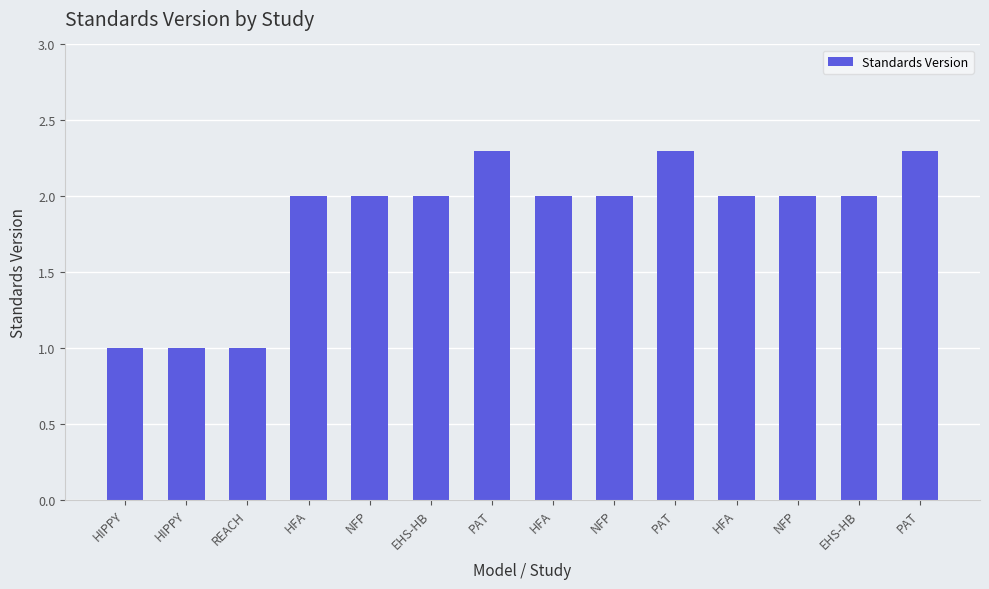

Which label corresponds to the largest value in the chart?

PAT